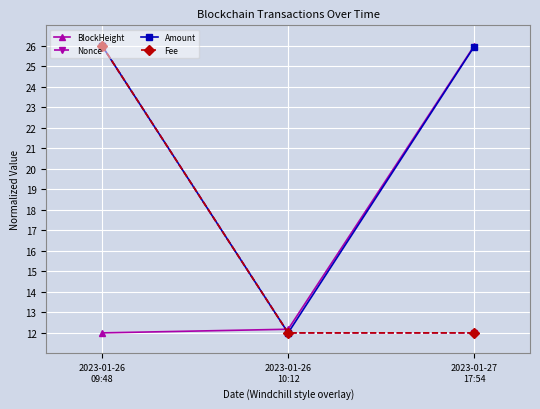

What is the total value across all series at 2023-01-26
09:48?

90.0